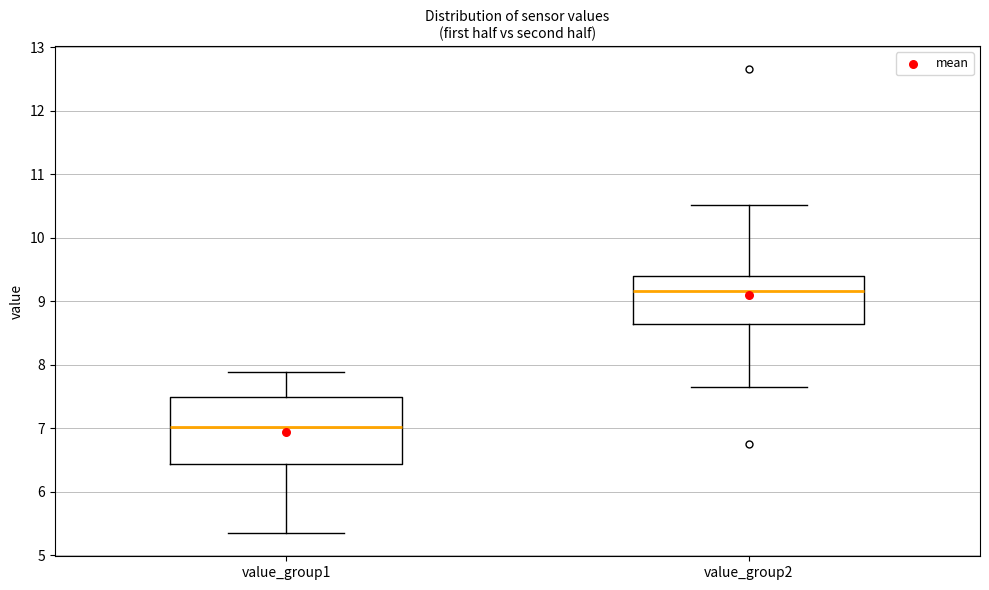

Where does the upper whisker of the box for value_group1 end on the y-axis? The values are not printed on the chart, so give them approximately, as read against the axis.

7.9